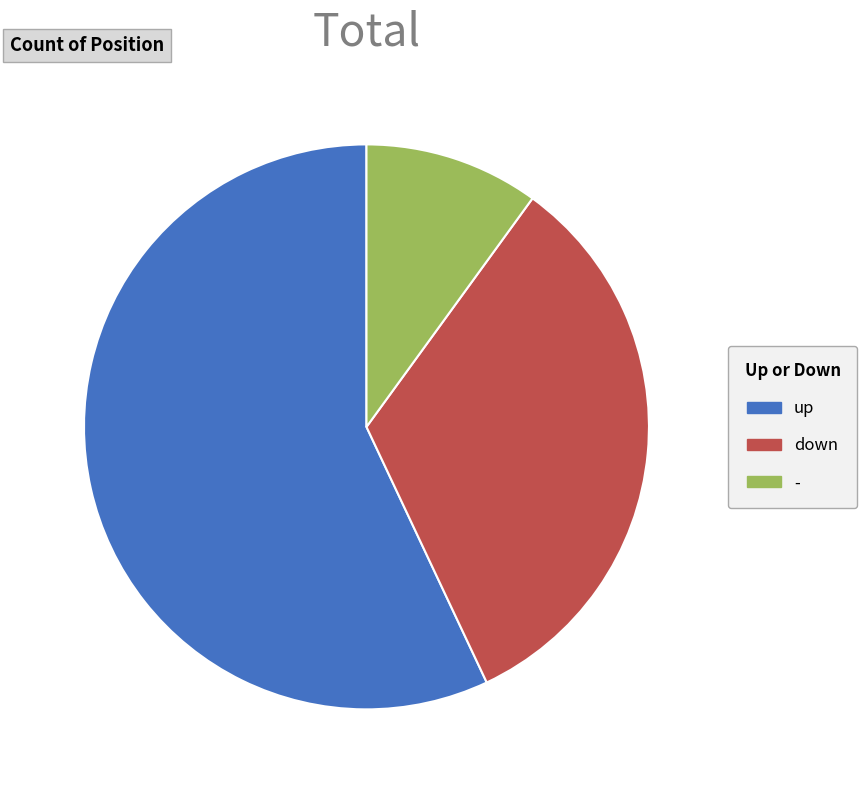

Which slice is the smallest?

-